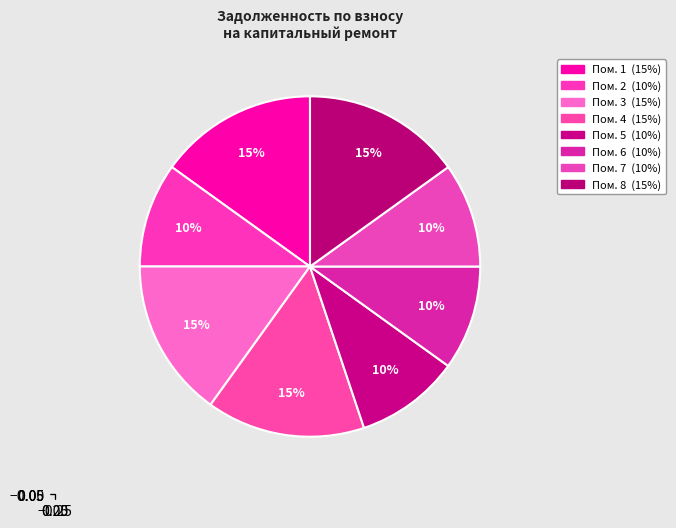

How many slices are in this pie chart?

8